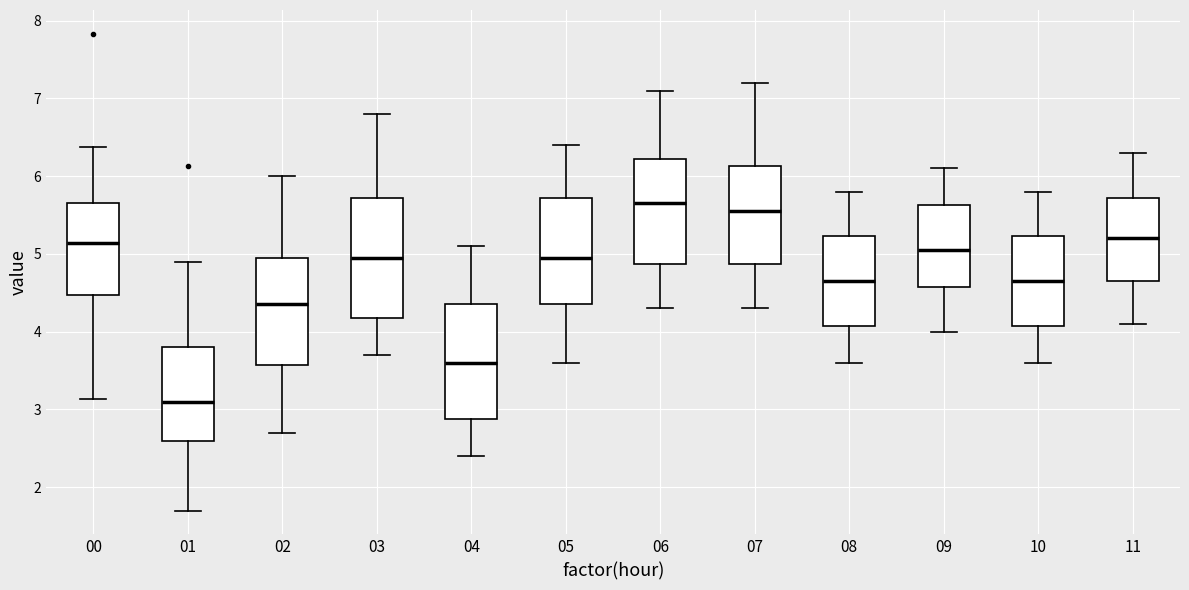

Reading left to right, read every box against the y-axis: the position of its median line, the range the box covers, and the ends of its whiskers. The values are not printed on the chart, so give them approximately, as read against the axis.

00: median 5.1, box 4.5 to 5.7, whiskers 3.1 to 6.4
01: median 3.1, box 2.6 to 3.8, whiskers 1.7 to 4.9
02: median 4.4, box 3.6 to 5.0, whiskers 2.7 to 6.0
03: median 5.0, box 4.2 to 5.7, whiskers 3.7 to 6.8
04: median 3.6, box 2.9 to 4.4, whiskers 2.4 to 5.1
05: median 5.0, box 4.4 to 5.7, whiskers 3.6 to 6.4
06: median 5.7, box 4.9 to 6.2, whiskers 4.3 to 7.1
07: median 5.6, box 4.9 to 6.1, whiskers 4.3 to 7.2
08: median 4.7, box 4.1 to 5.2, whiskers 3.6 to 5.8
09: median 5.1, box 4.6 to 5.6, whiskers 4.0 to 6.1
10: median 4.7, box 4.1 to 5.2, whiskers 3.6 to 5.8
11: median 5.2, box 4.7 to 5.7, whiskers 4.1 to 6.3